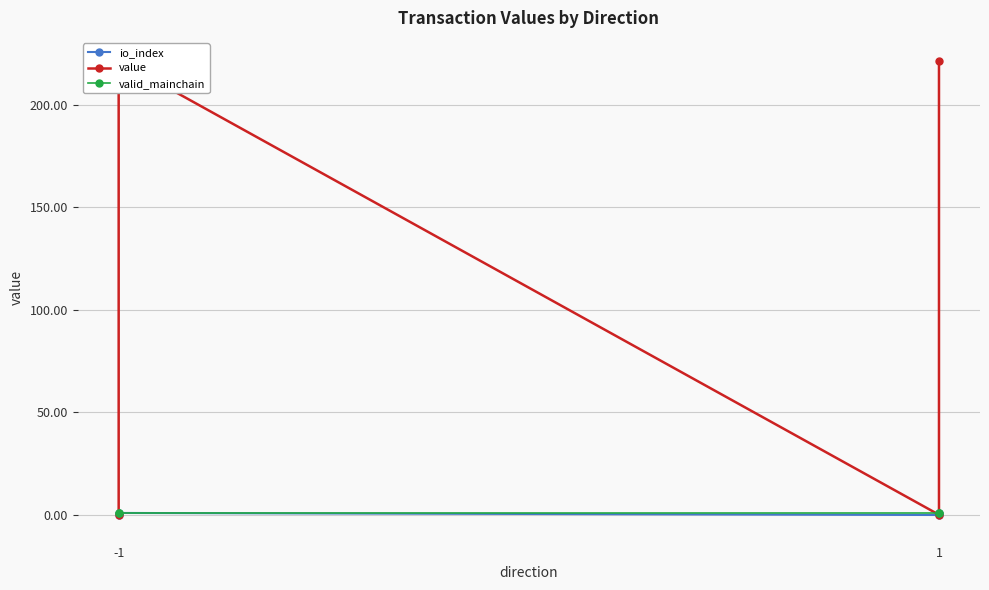

How many positive values does the io_index series have?

2